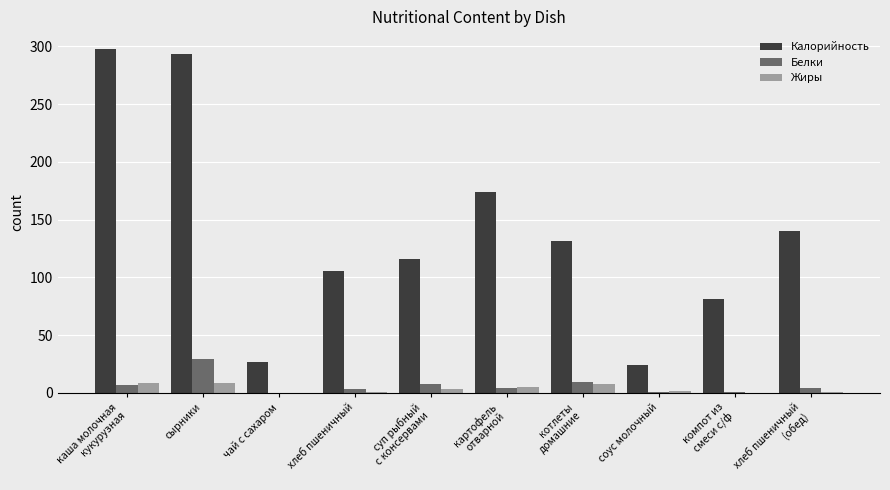

The Жиры series shows 0.0 at чай с сахаром. True or false?

True